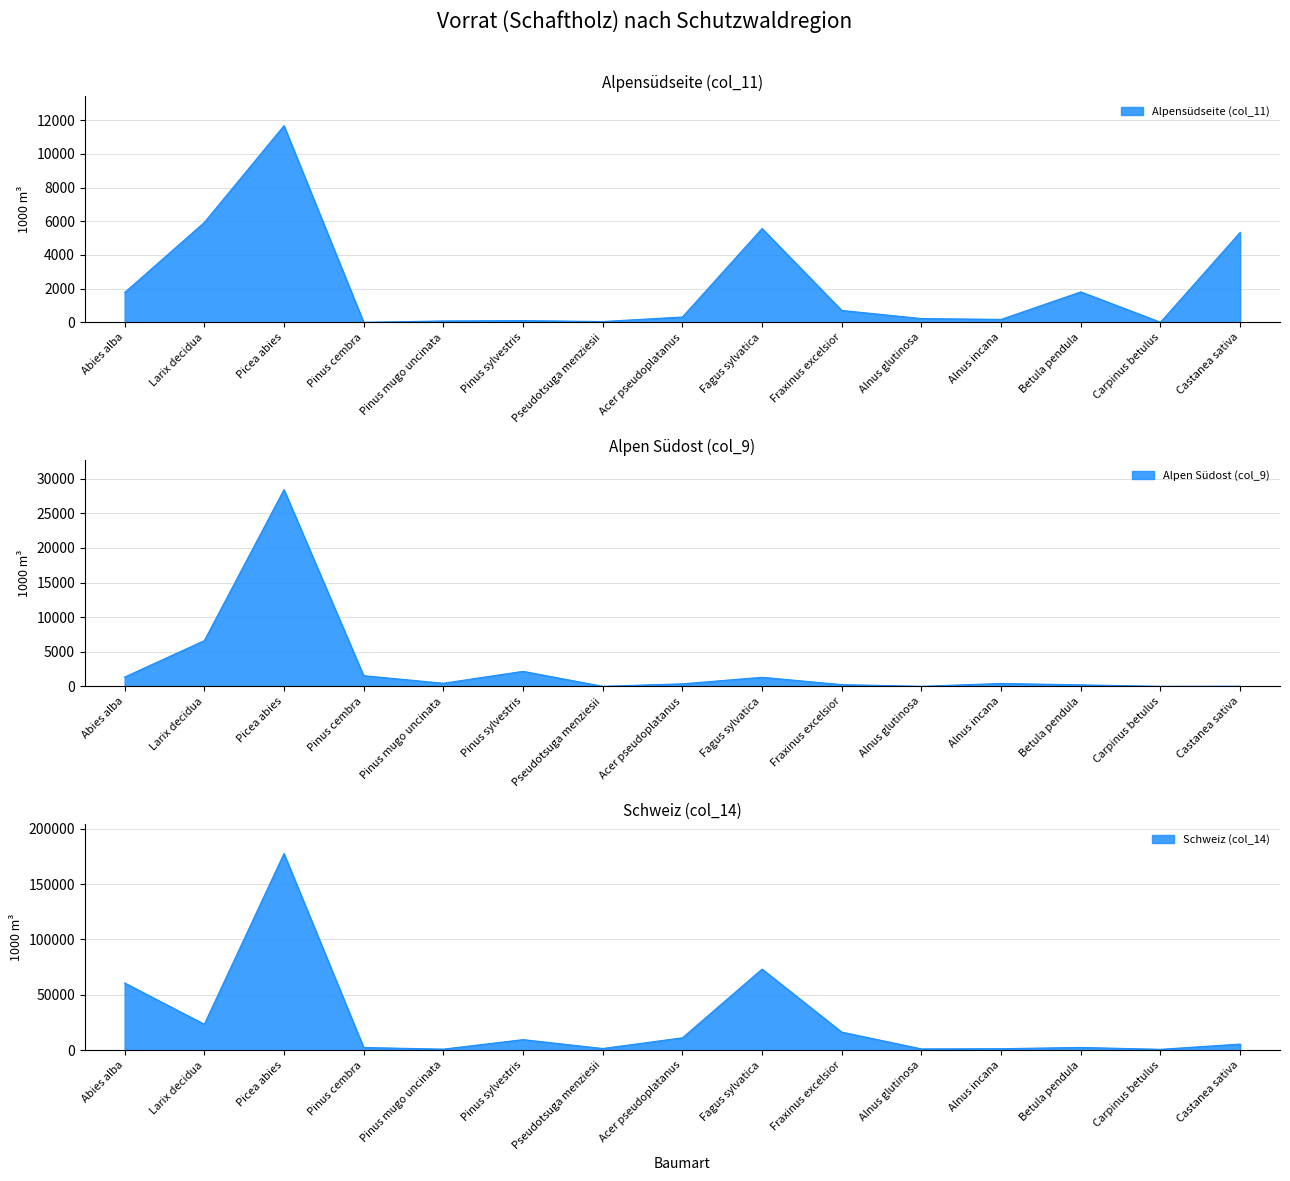

List the series in order of their peak value, highest first.

Schweiz (col_14), Alpen Südost (col_9), Alpensüdseite (col_11)